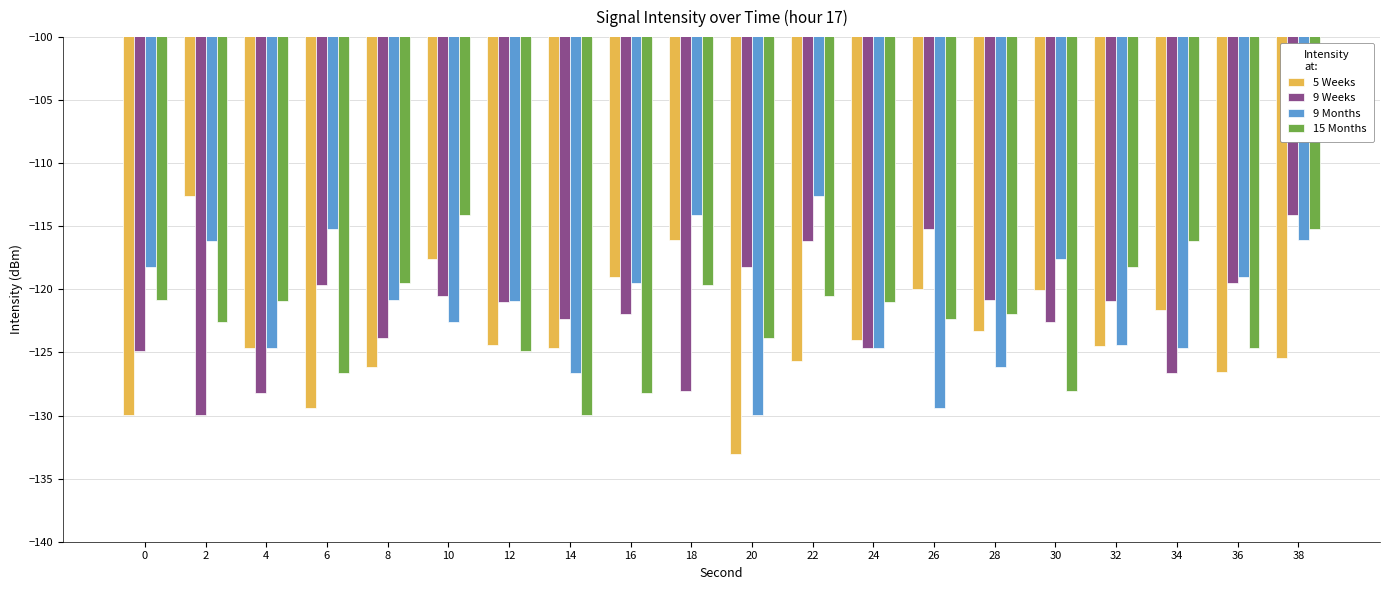

Rank the series at 20 from lowest to highest value.

5 Weeks, 9 Months, 15 Months, 9 Weeks